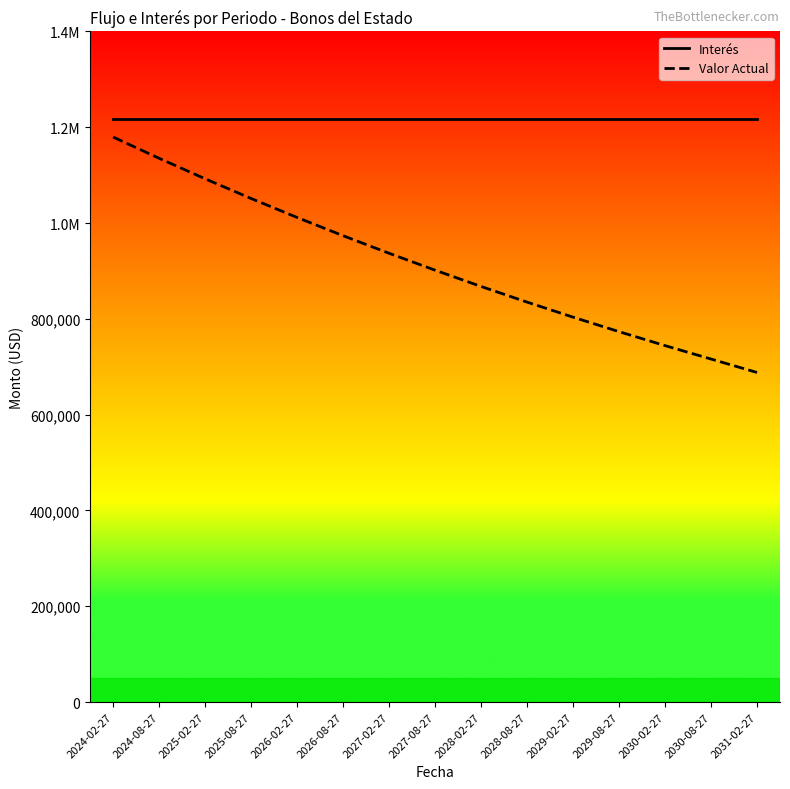

Does the chart have visible grid lines?

No